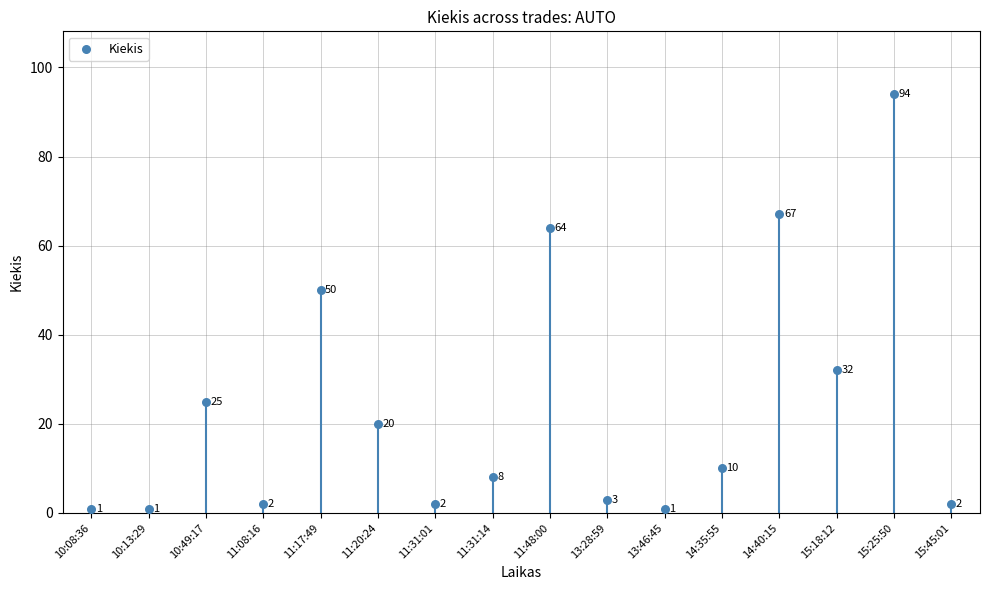

What Y value in the scatter plot is closest to 47?

50